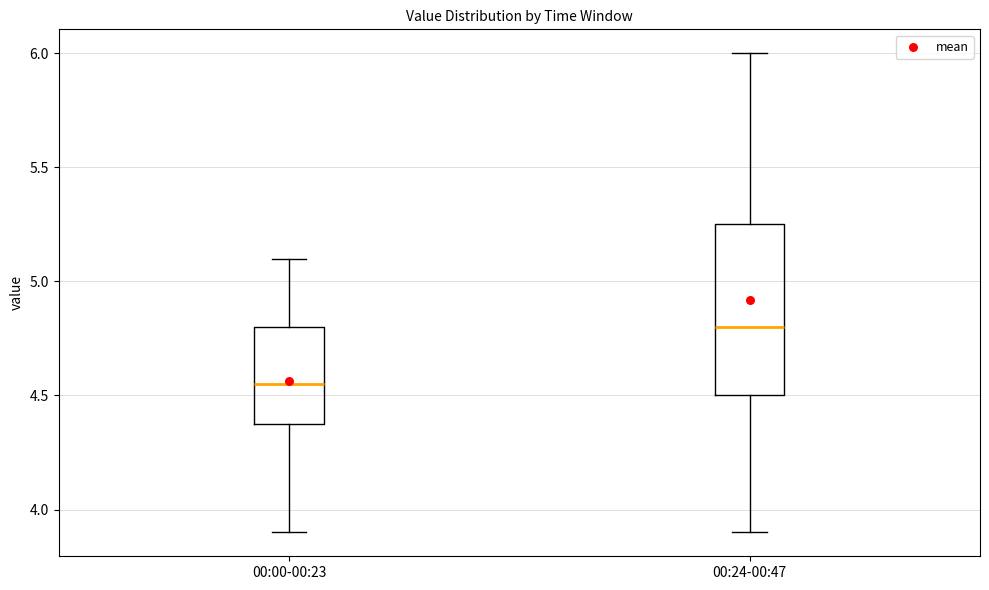

Where does the lower whisker of the box for 00:00-00:23 end on the y-axis? The values are not printed on the chart, so give them approximately, as read against the axis.

3.90